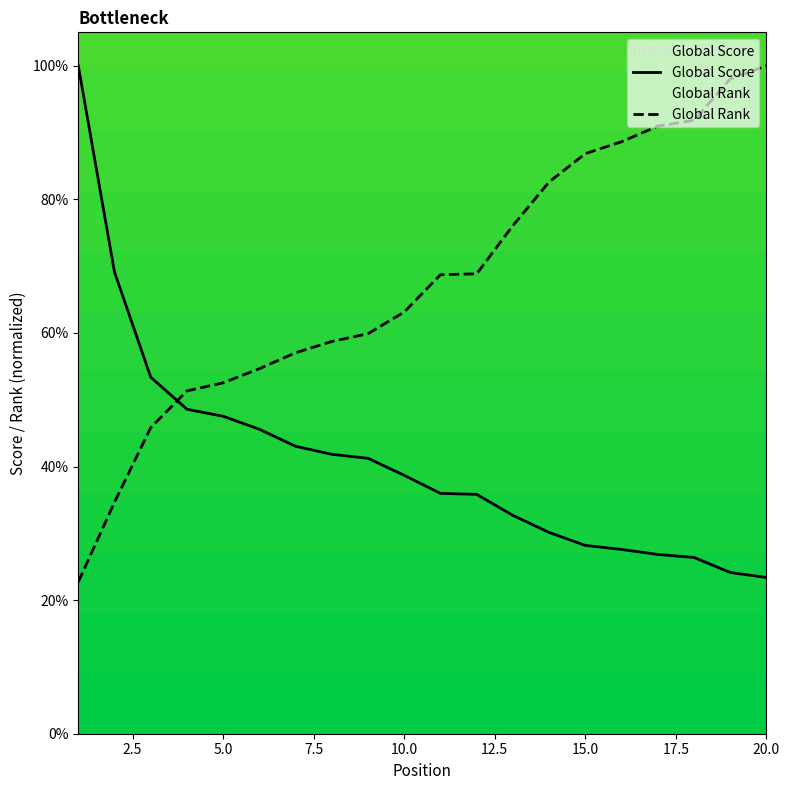

The value of Global Score at 10.0 is 38.7. True or false?

True